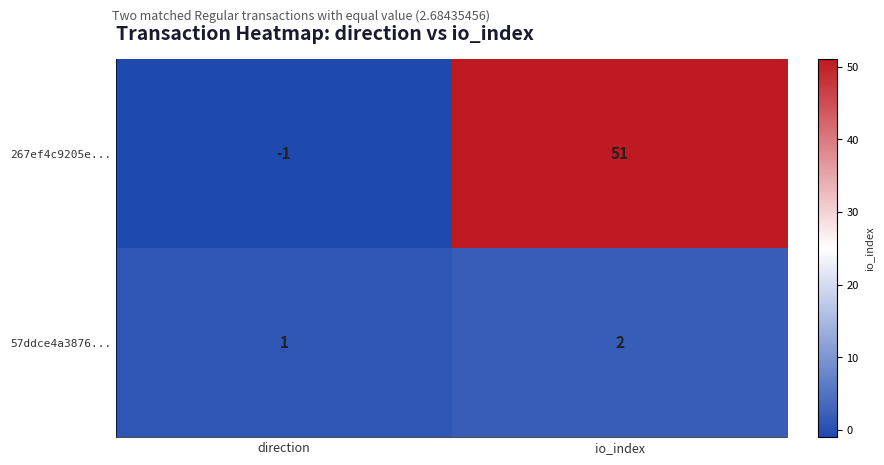

At io_index, list the series in order from smallest to largest.

57ddce4a3876..., 267ef4c9205e...